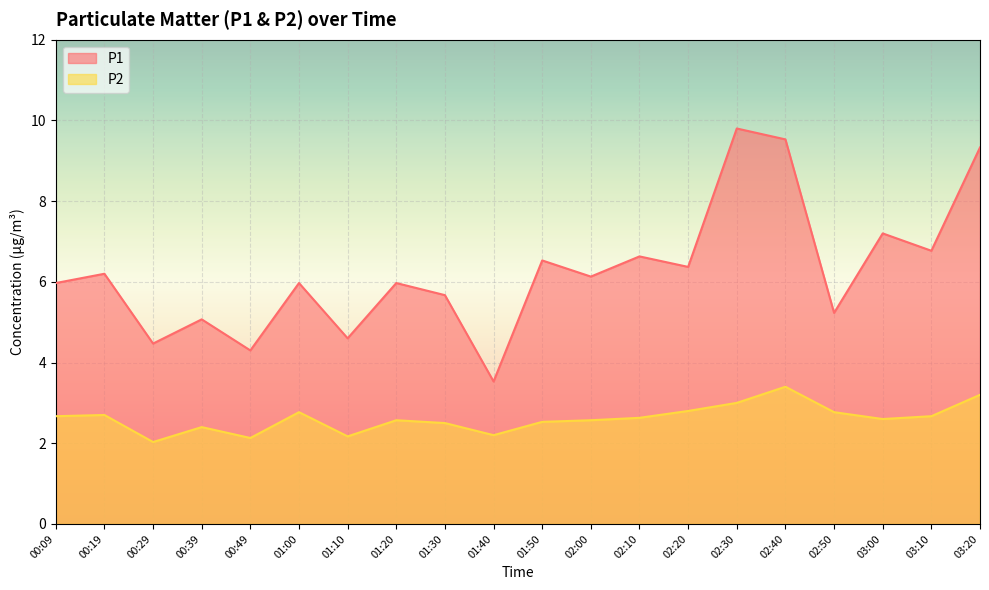

What position from the right is 02:10?

8